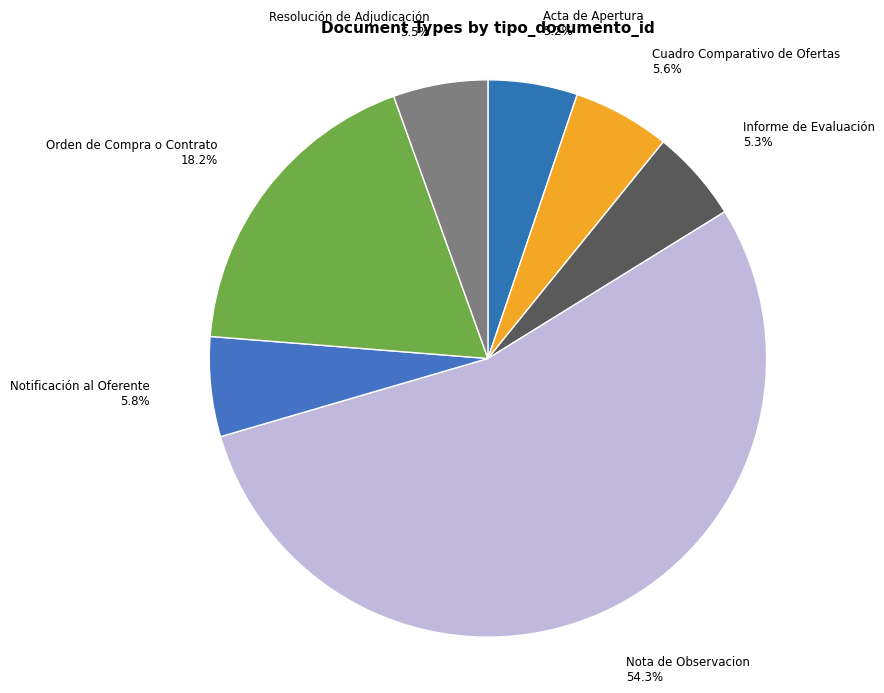

True or false: Informe de Evaluación accounts for 1% of the total.

False